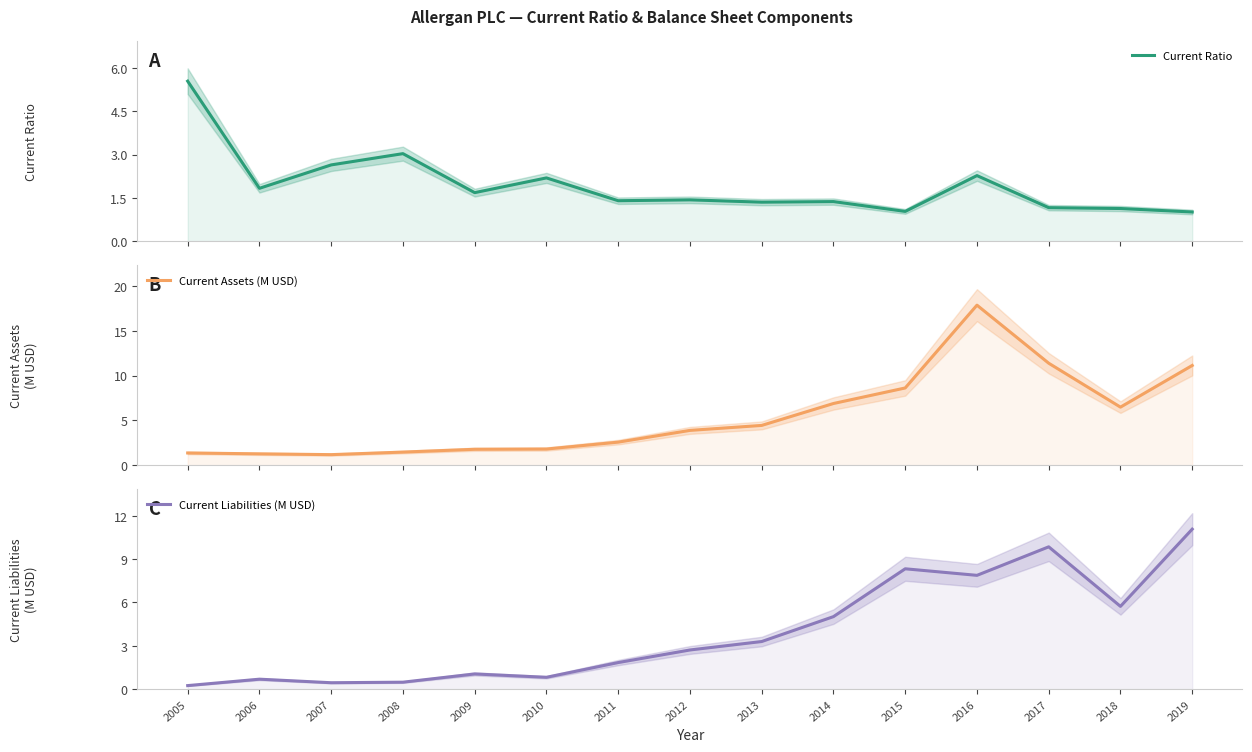

Does the chart display data point markers on the line(s)?

No